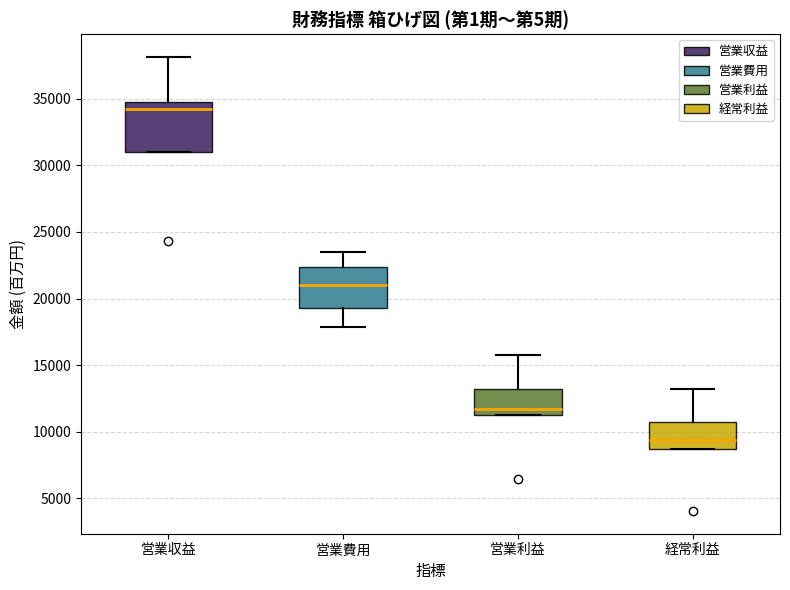

Which box is the tallest, from its lower edge to its upper edge?

営業収益